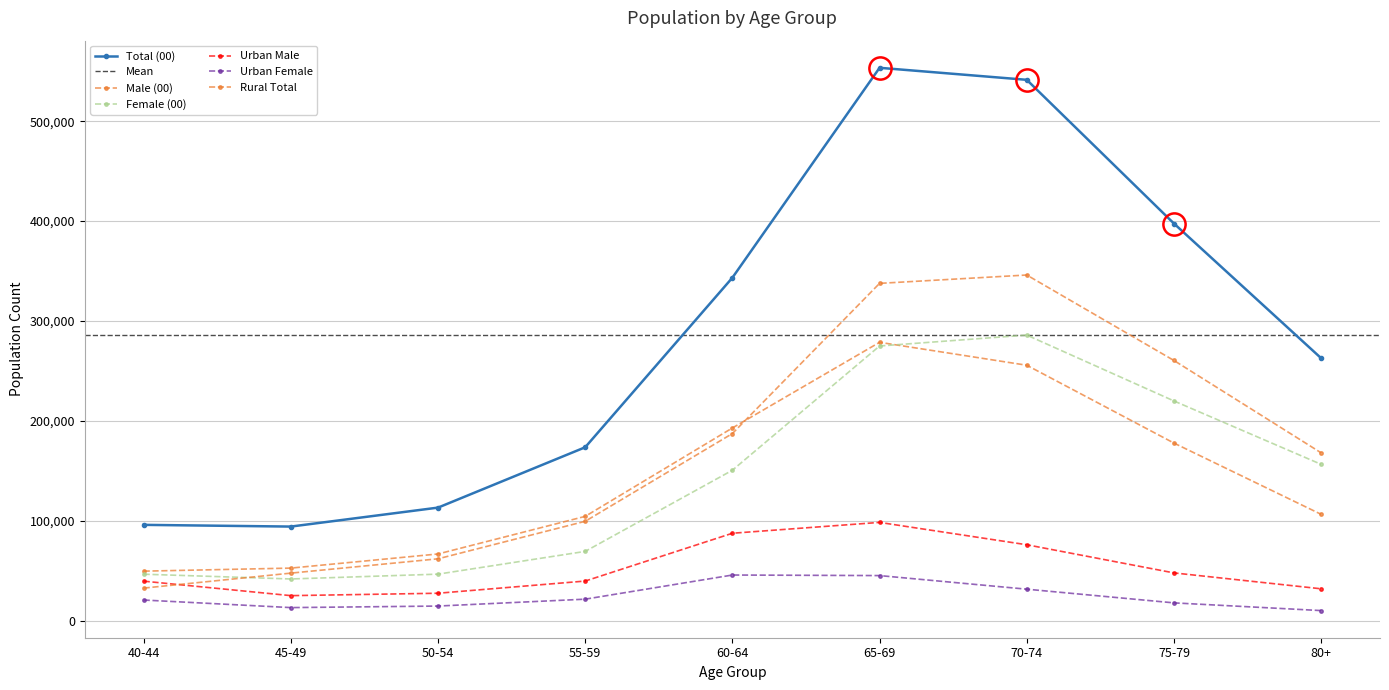

What is the highest value of the Male (00) series?

278620